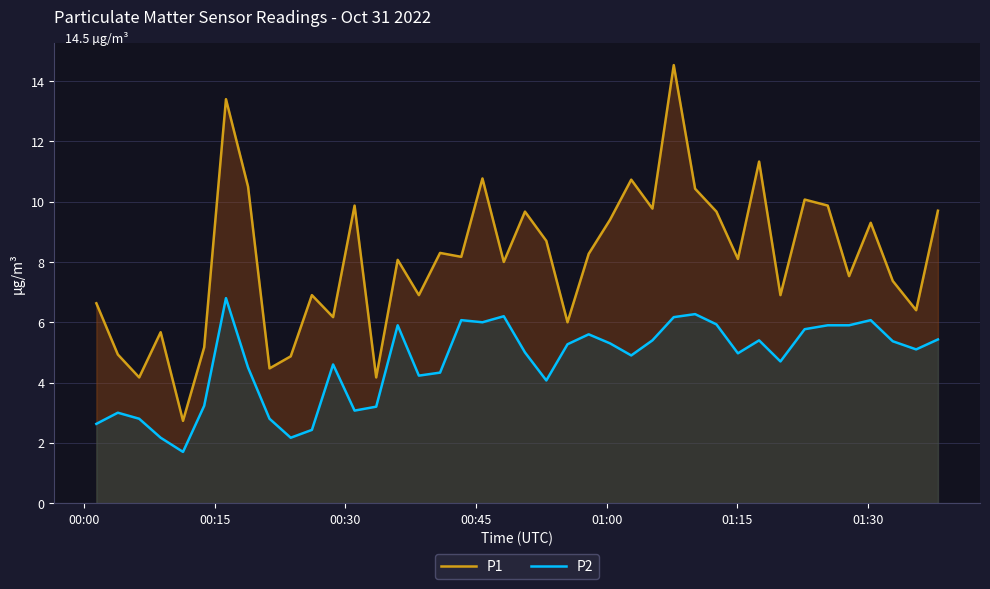

What is the lowest value of the P1 series?

2.7